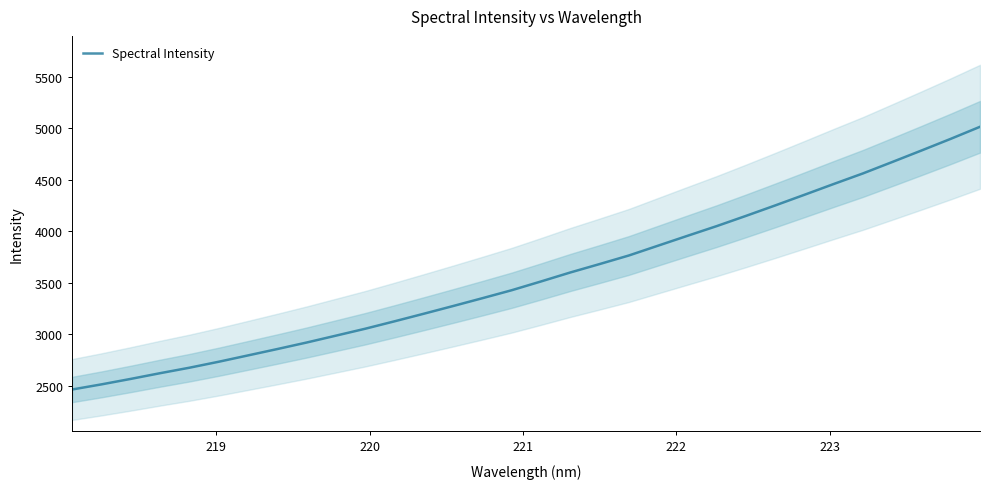

What is the lowest value of the Spectral Intensity series?

2463.8